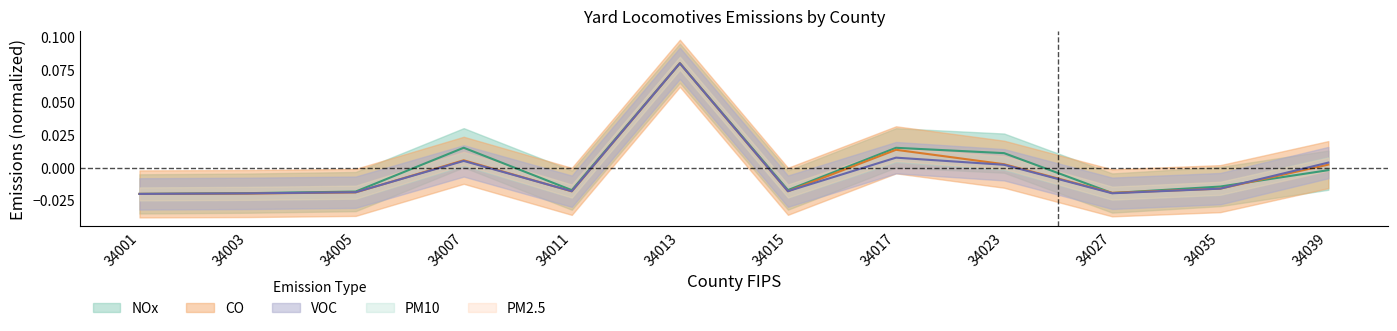

At which label does CO first exceed 0?

34007